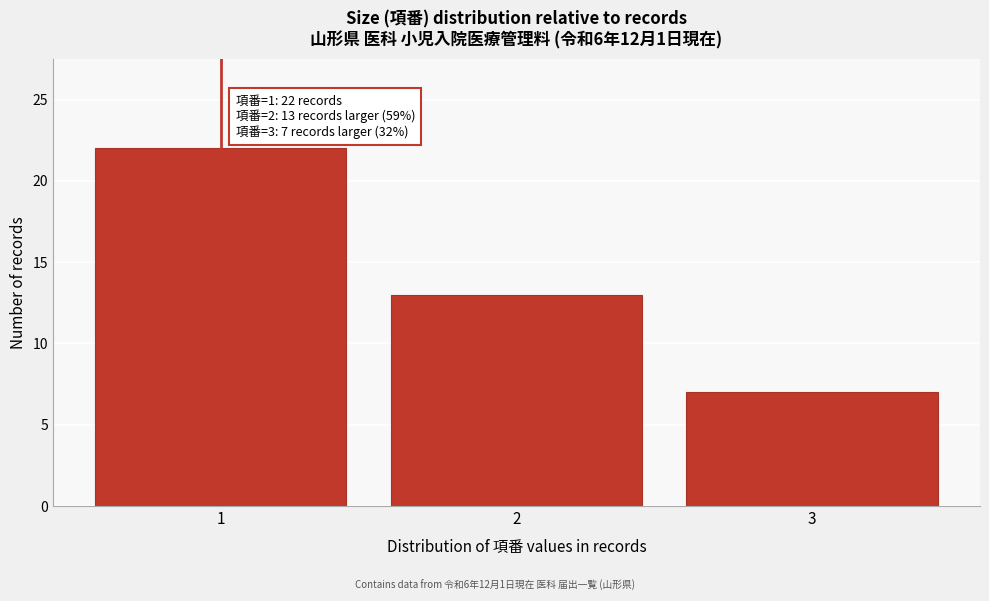

Reading left to right, what are all the values shown in this chart?

22	13	7